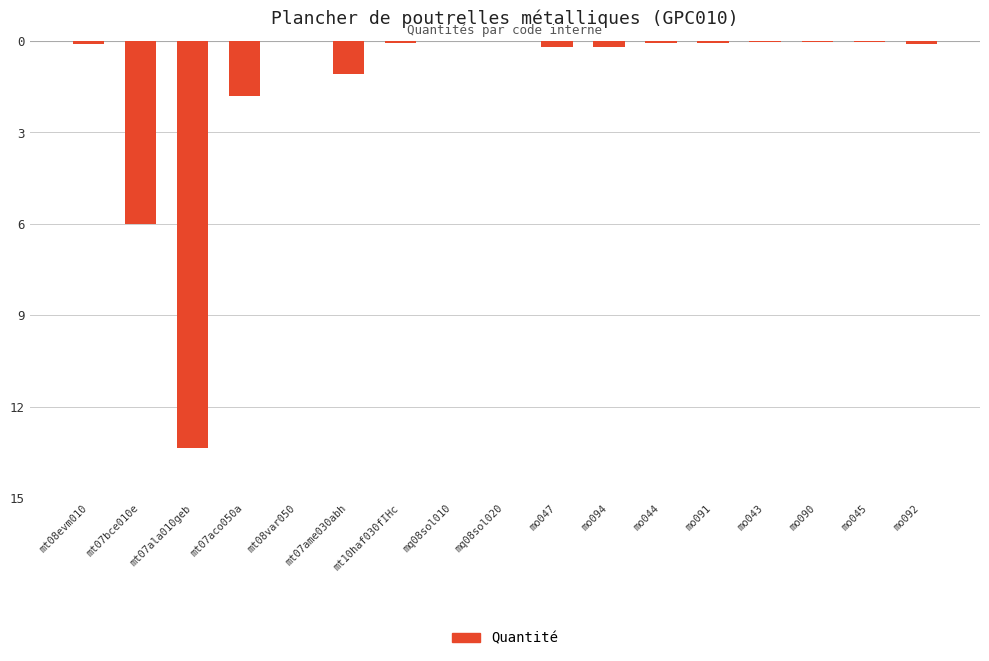

Are the bars horizontal?

No